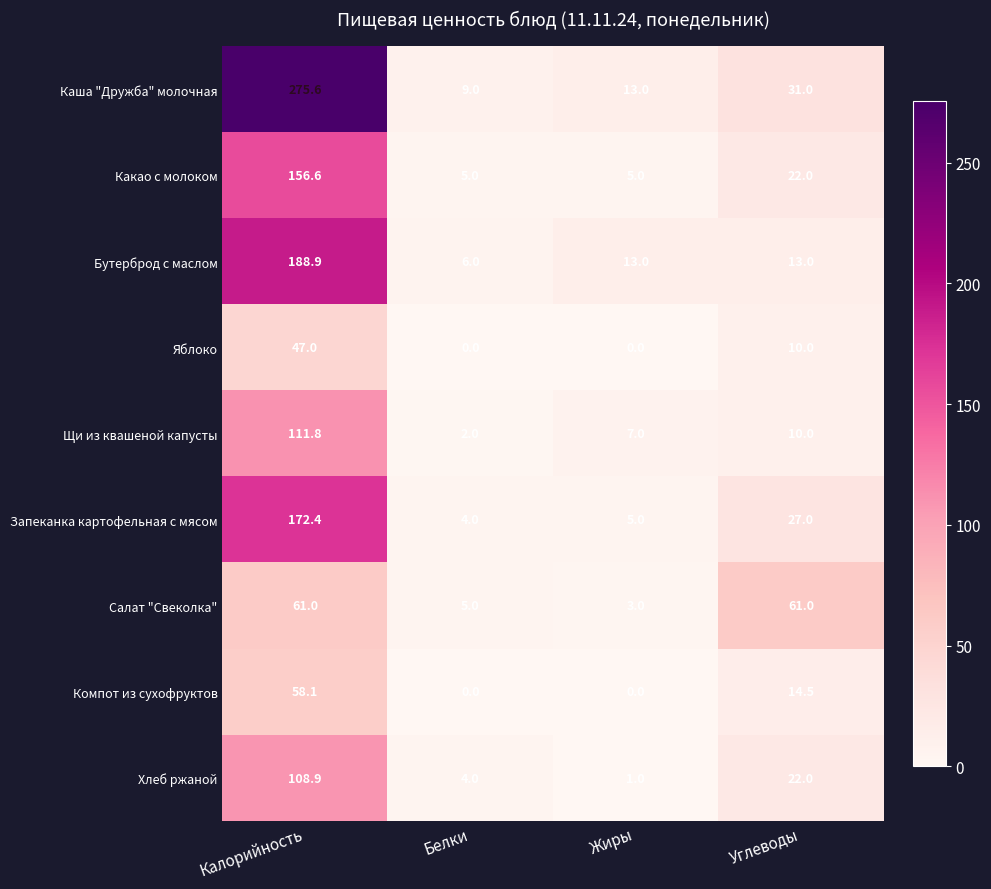

Rank the series by their maximum value, from highest to lowest.

Каша "Дружба" молочная, Бутерброд с маслом, Запеканка картофельная с мясом, Какао с молоком, Щи из квашеной капусты, Хлеб ржаной, Салат "Свеколка", Компот из сухофруктов, Яблоко